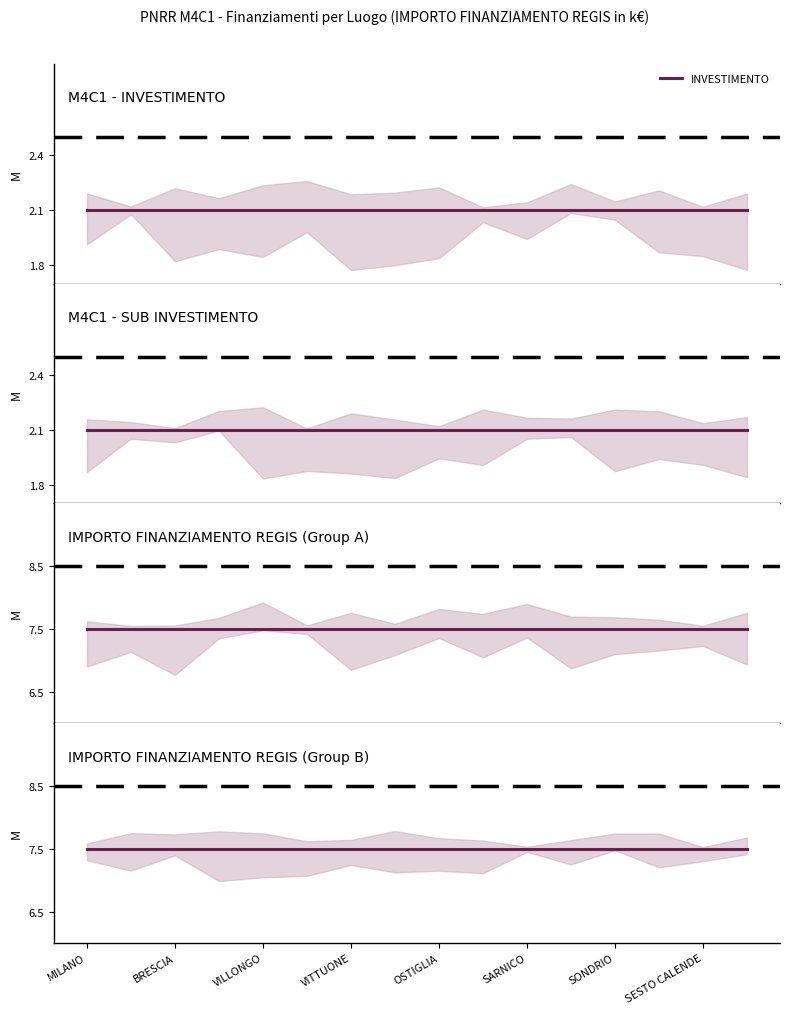

Reading left to right, list all the values displayed in this chart.

INVESTIMENTO: 2.1	2.1	2.1	2.1	2.1	2.1	2.1	2.1	2.1	2.1	2.1	2.1	2.1	2.1	2.1	2.1
SUB INVESTIMENTO: 2.1	2.1	2.1	2.1	2.1	2.1	2.1	2.1	2.1	2.1	2.1	2.1	2.1	2.1	2.1	2.1
IMPORTO FINANZIAMENTO REGIS: 7.5	7.5	7.5	7.5	7.5	7.5	7.5	7.5	7.5	7.5	7.5	7.5	7.5	7.5	7.5	7.5